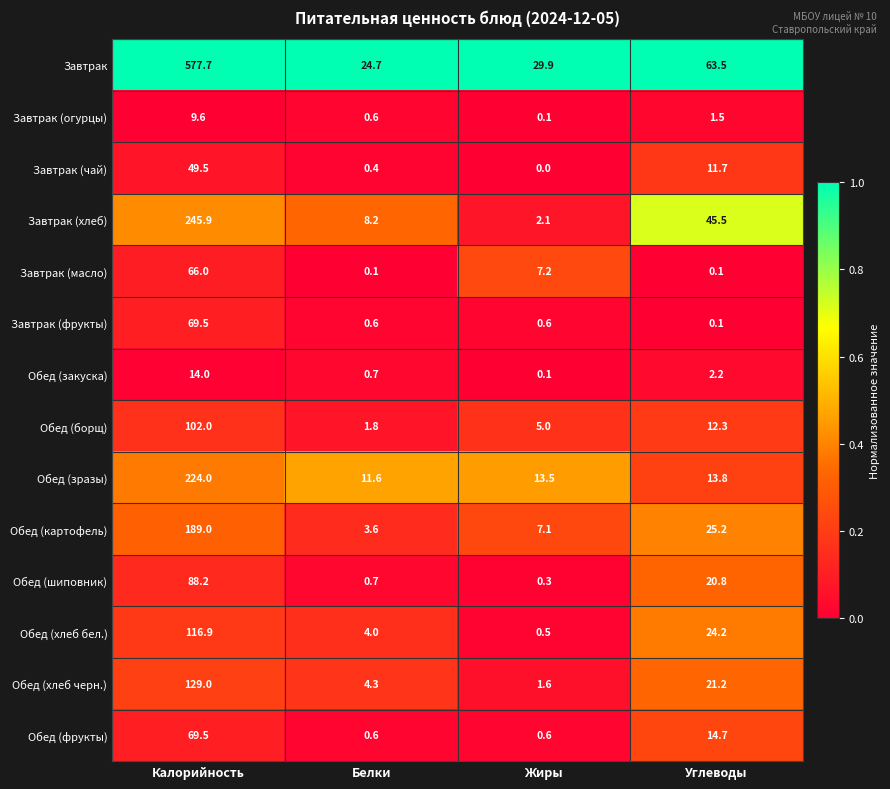

What is the maximum value for Обед (хлеб черн.)?

129.0